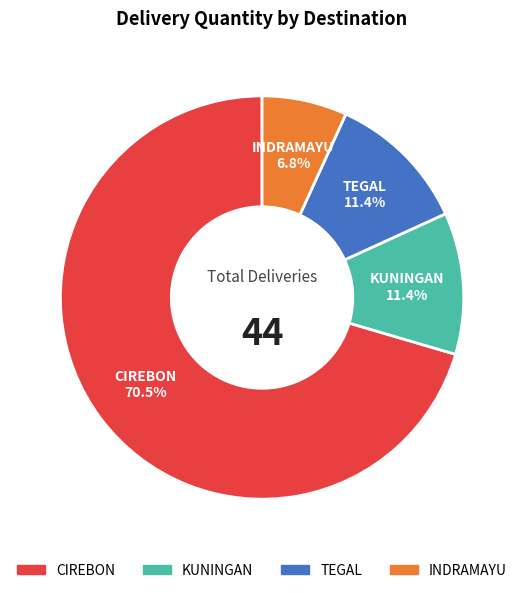

Is CIREBON the majority of the pie?

Yes